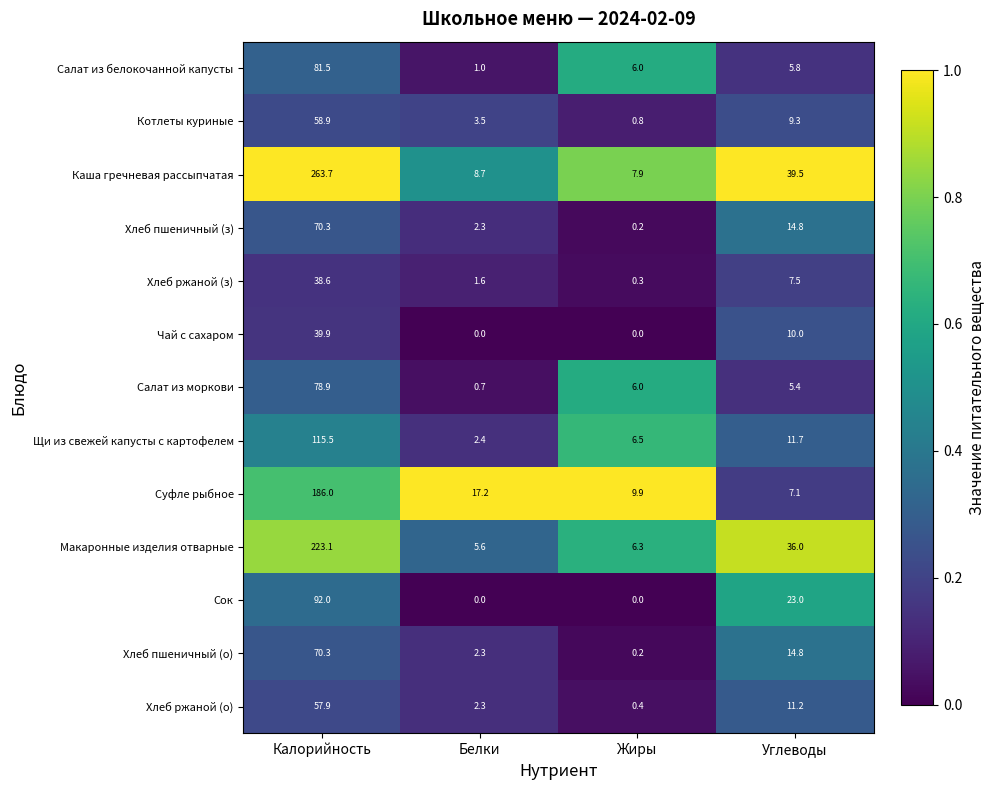

What is the approximate value of Котлеты куриные at Углеводы?

9.3